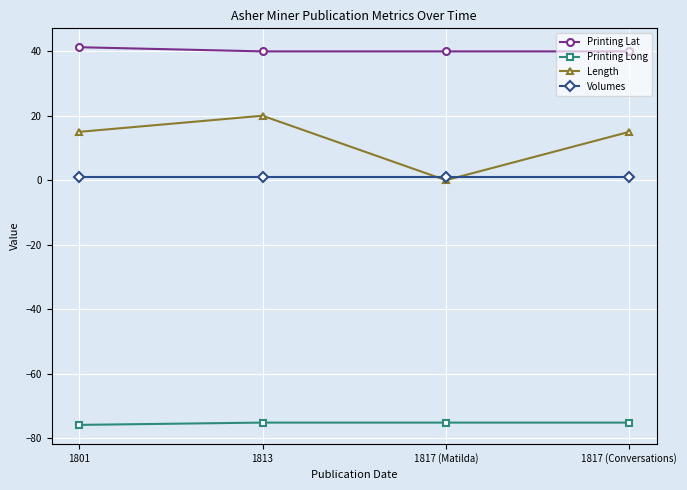

What is the sum of all Volumes values?

4.0